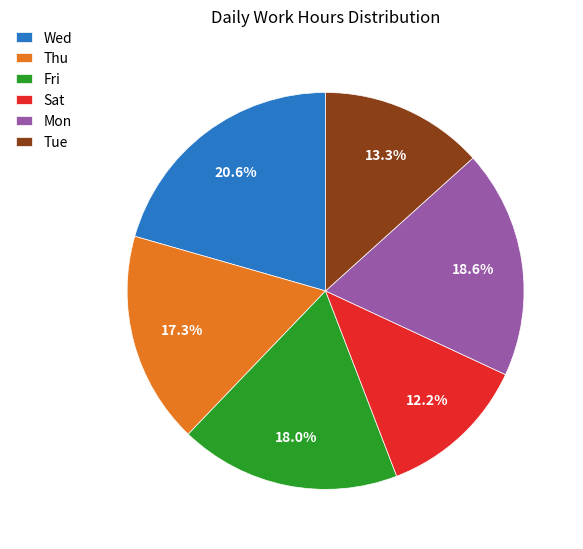

Which slice is the largest?

Wed